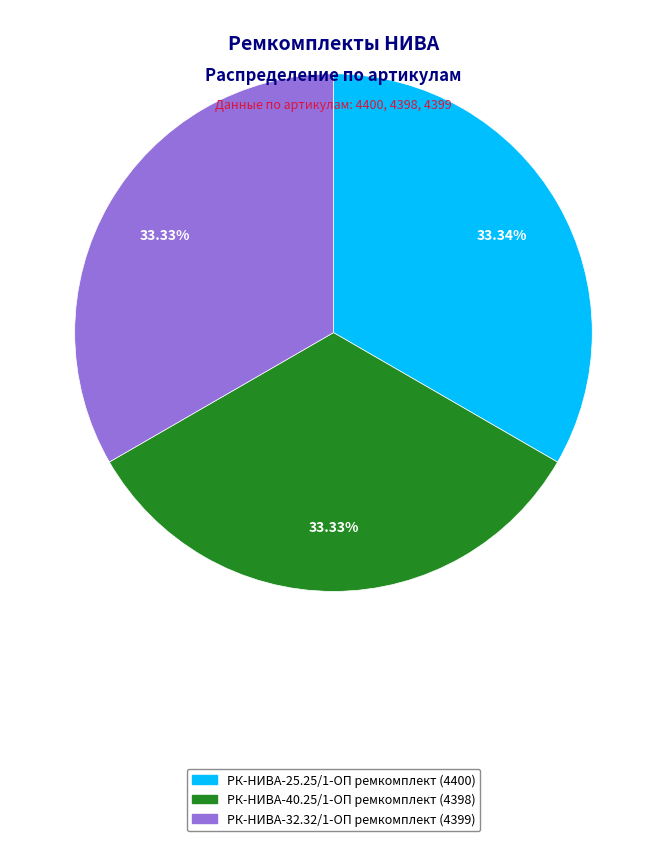

True or false: РК-НИВА-40.25/1-ОП ремкомплект accounts for 33% of the total.

True